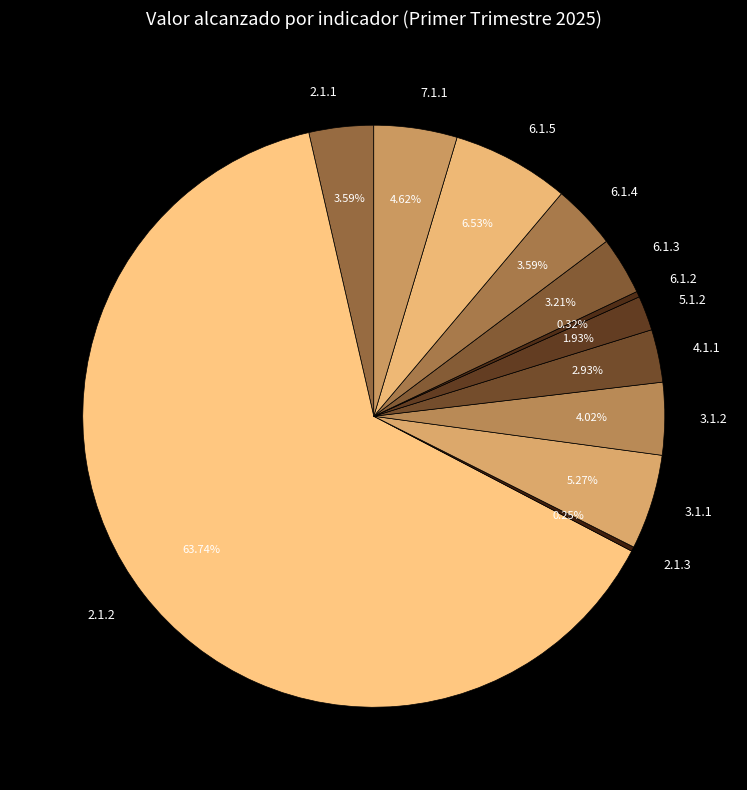

To the nearest percent, what is the difference between the largest and smallest slice percentages?

63%